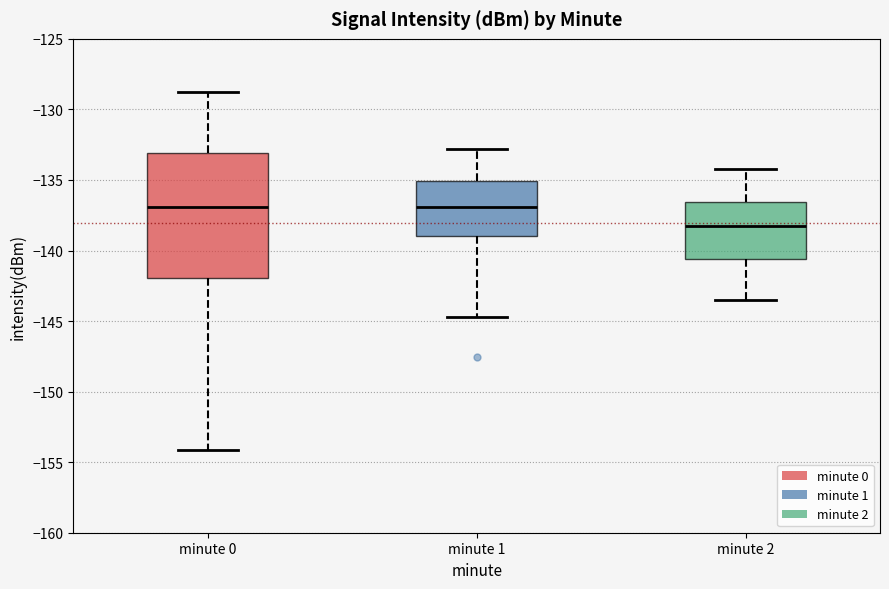

Reading left to right, transcribe this box plot: for each box, give where its median line is, the range the box spans, and where its two whiskers end, as read against the y-axis. The values are not printed on the chart, so give them approximately, as read against the axis.

minute 0: median -137.0, box -142.0 to -133.0, whiskers -154.0 to -129.0
minute 1: median -137.0, box -139.0 to -135.0, whiskers -144.5 to -133.0
minute 2: median -138.0, box -140.5 to -136.5, whiskers -143.5 to -134.0